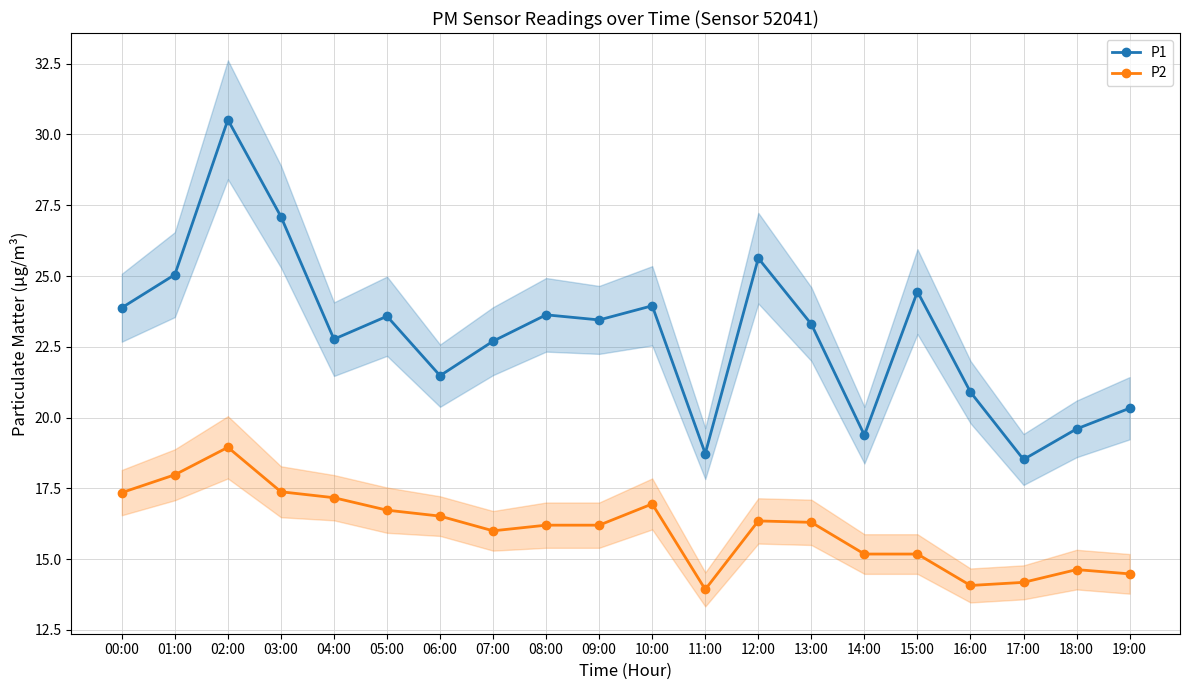

List the series in order of their overall mean, highest first.

P1, P2